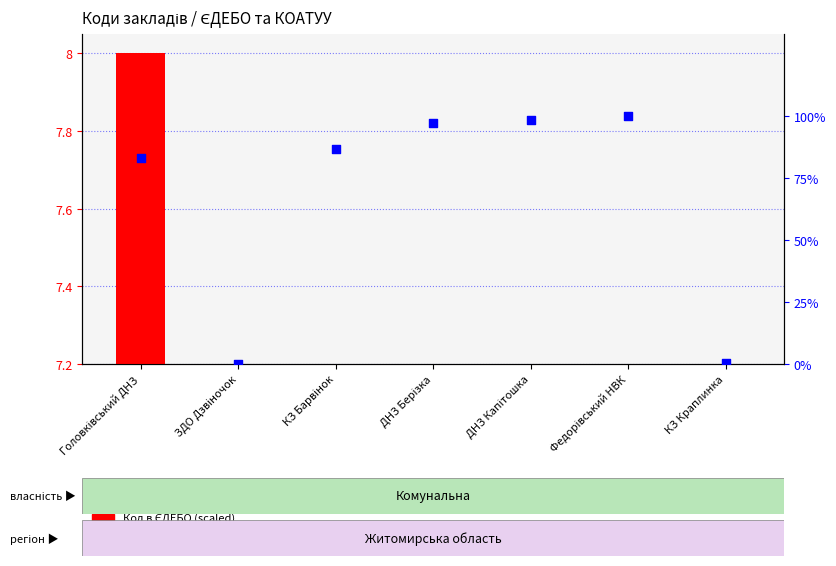

Which series has the largest total across all categories?

Код КОАТУУ (percentile)